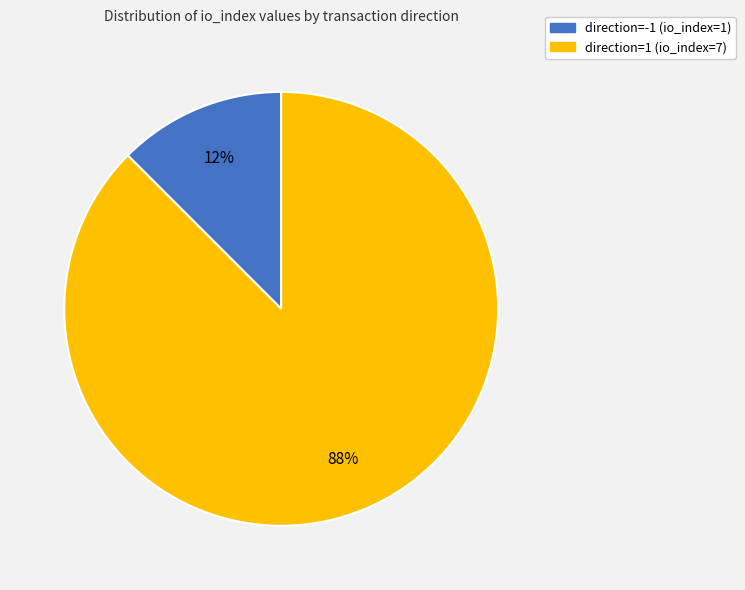

Between direction=-1 (io_index=1) and direction=1 (io_index=7), which is larger?

direction=1 (io_index=7)